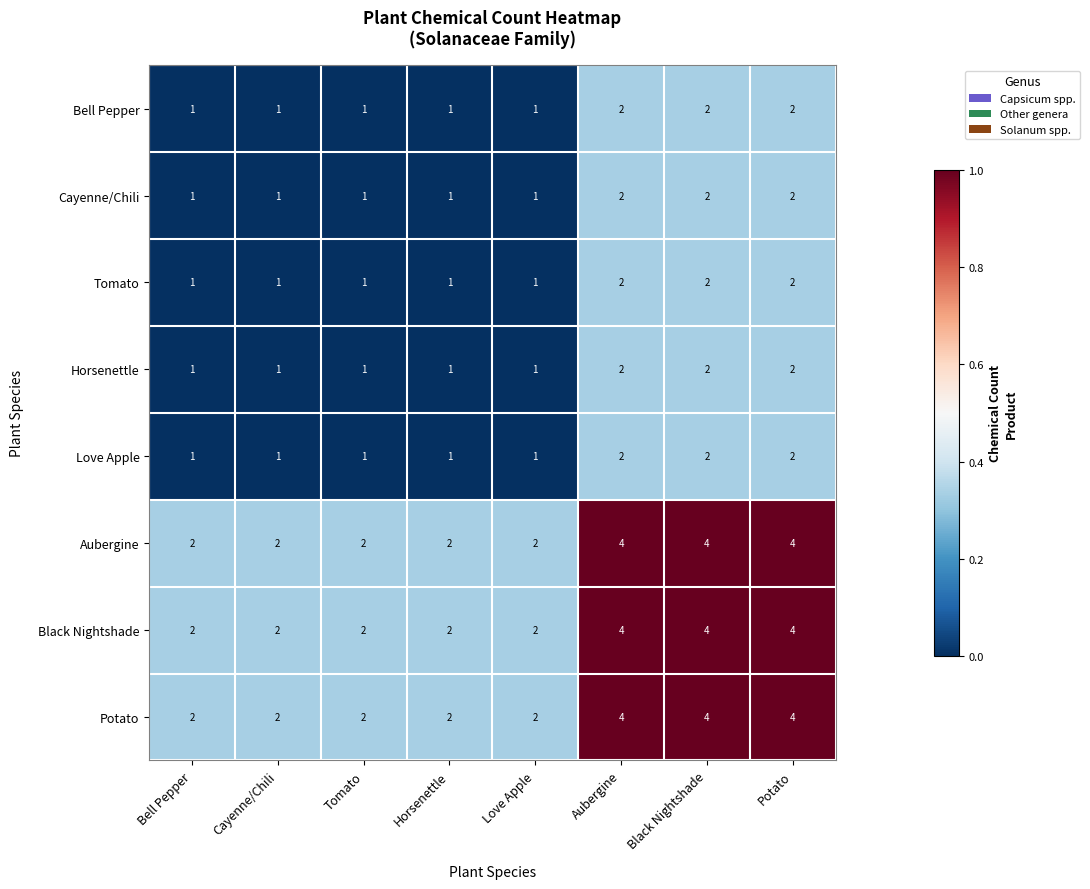

What is the sum of the Aubergine values at Cayenne/Chili and Black Nightshade?

6